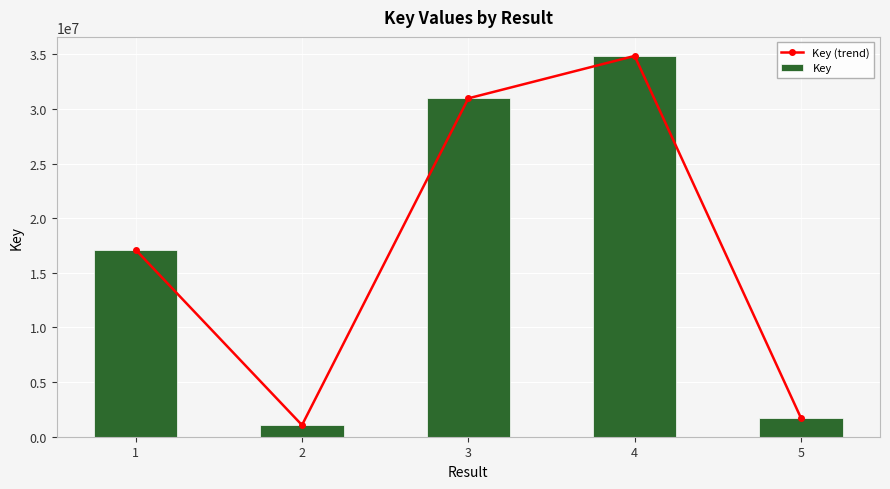

Between 5 and 4, which is larger?

4